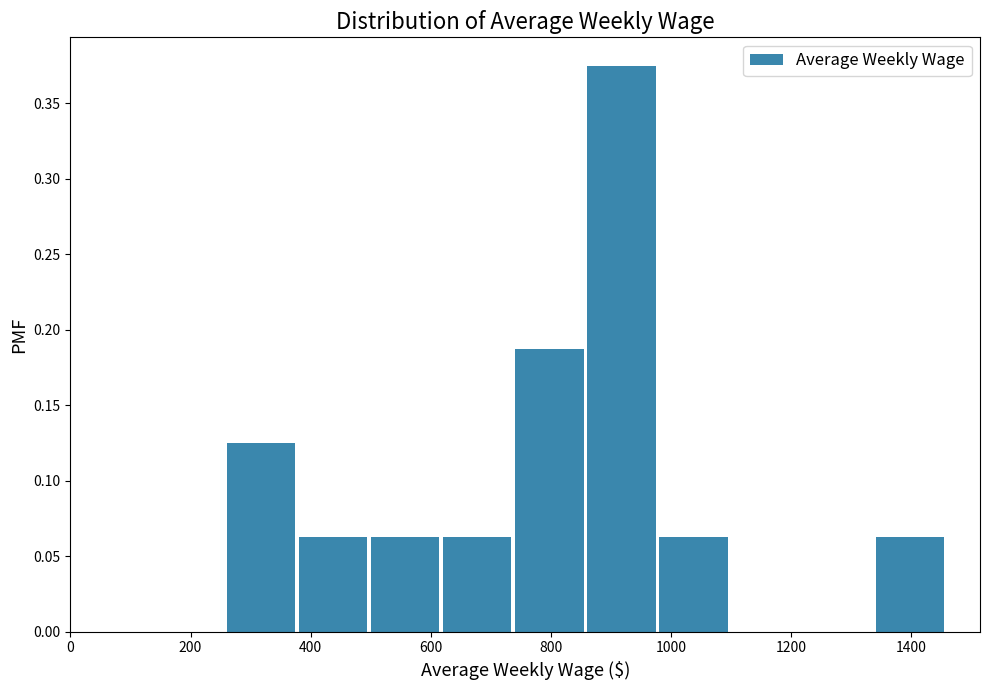

Reading left to right, list every bar in this chart as the range it spans on the x-axis followed by its height. Neither the bar edges nor the heights are printed on the chart, so give them approximately, as read against the axes.

260 to 380: 0.125
380 to 500: 0.065
500 to 620: 0.065
620 to 740: 0.065
740 to 860: 0.190
860 to 980: 0.375
980 to 1100: 0.065
1100 to 1220: 0
1220 to 1340: 0
1340 to 1460: 0.065